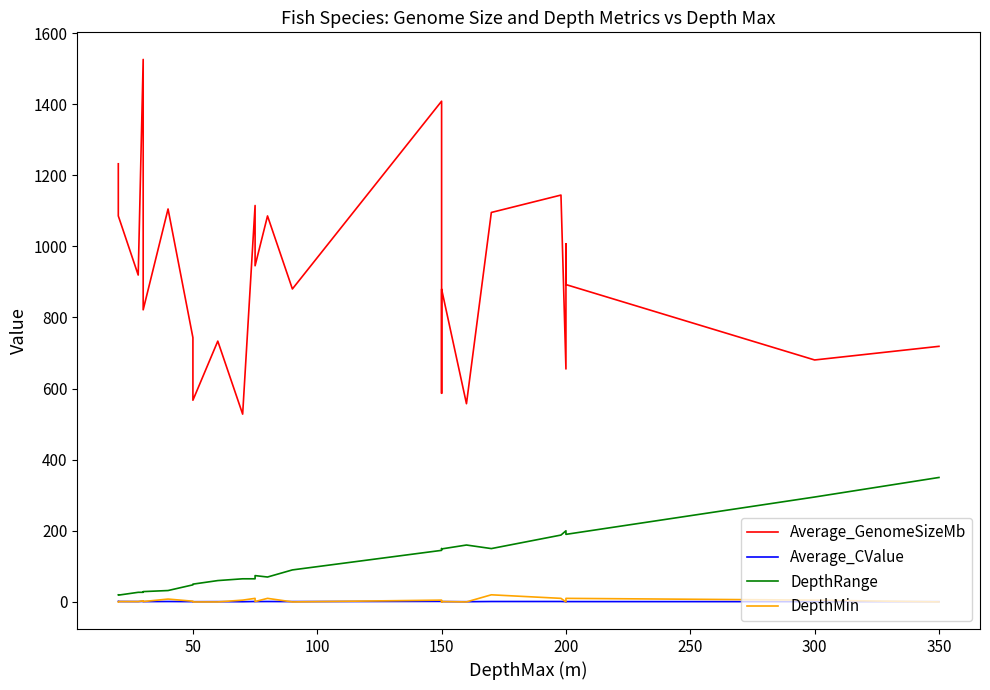

Which series has the largest total across all categories?

Average_GenomeSizeMb